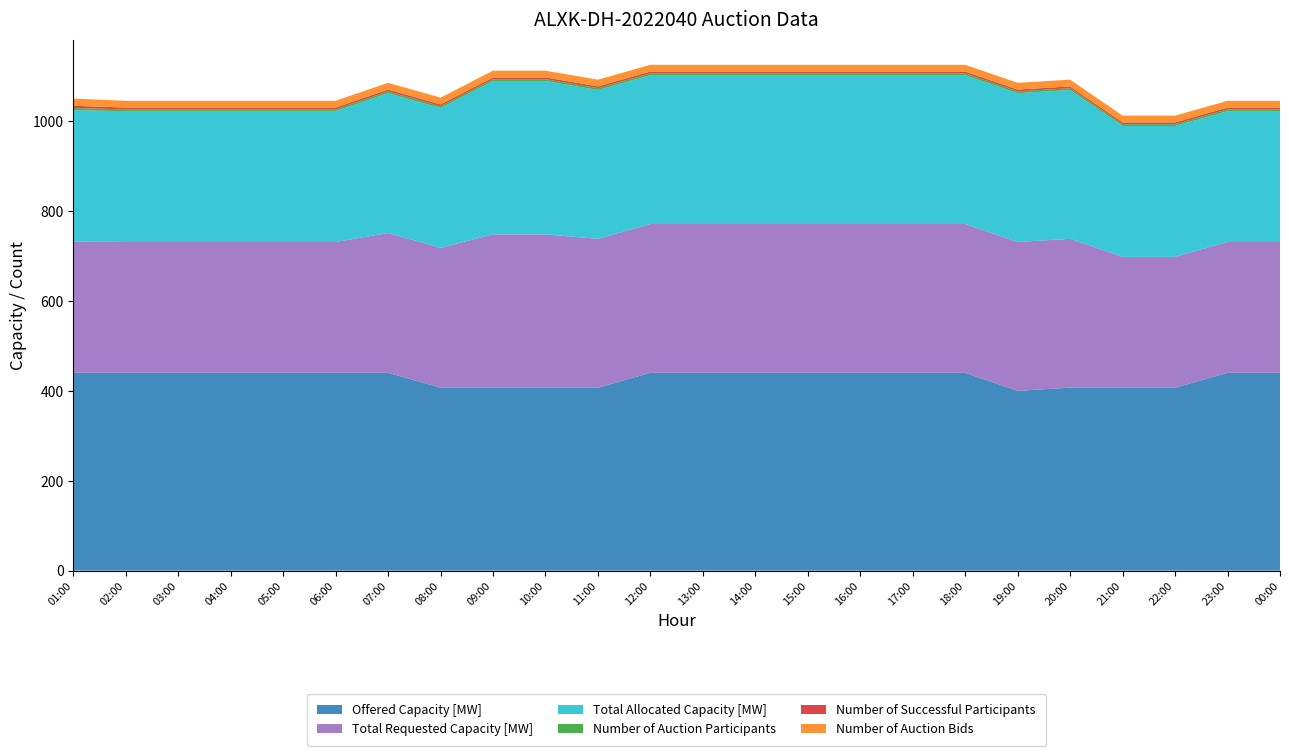

Reading right to left, list all the values displayed in this chart.

Offered Capacity [MW]: 00:00=440	23:00=440	22:00=407	21:00=407	20:00=407	19:00=400	18:00=440	17:00=440	16:00=440	15:00=440	14:00=440	13:00=440	12:00=440	11:00=407	10:00=407	09:00=407	08:00=407	07:00=440	06:00=440	05:00=440	04:00=440	03:00=440	02:00=440	01:00=440
Total Requested Capacity [MW]: 00:00=291	23:00=291	22:00=291	21:00=291	20:00=331	19:00=331	18:00=331	17:00=331	16:00=331	15:00=331	14:00=331	13:00=331	12:00=331	11:00=331	10:00=341	09:00=341	08:00=311	07:00=311	06:00=291	05:00=291	04:00=291	03:00=291	02:00=291	01:00=292
Total Allocated Capacity [MW]: 00:00=291	23:00=291	22:00=291	21:00=291	20:00=331	19:00=331	18:00=331	17:00=331	16:00=331	15:00=331	14:00=331	13:00=331	12:00=331	11:00=331	10:00=341	09:00=341	08:00=311	07:00=311	06:00=291	05:00=291	04:00=291	03:00=291	02:00=291	01:00=292
Number of Auction Participants: 00:00=4	23:00=4	22:00=4	21:00=4	20:00=4	19:00=4	18:00=4	17:00=4	16:00=4	15:00=4	14:00=4	13:00=4	12:00=4	11:00=4	10:00=4	09:00=4	08:00=4	07:00=4	06:00=4	05:00=4	04:00=4	03:00=4	02:00=4	01:00=5
Number of Successful Participants: 00:00=4	23:00=4	22:00=4	21:00=4	20:00=4	19:00=4	18:00=4	17:00=4	16:00=4	15:00=4	14:00=4	13:00=4	12:00=4	11:00=4	10:00=4	09:00=4	08:00=4	07:00=4	06:00=4	05:00=4	04:00=4	03:00=4	02:00=4	01:00=5
Number of Auction Bids: 00:00=15	23:00=15	22:00=15	21:00=15	20:00=15	19:00=15	18:00=15	17:00=15	16:00=15	15:00=15	14:00=15	13:00=15	12:00=15	11:00=15	10:00=15	09:00=15	08:00=15	07:00=15	06:00=15	05:00=15	04:00=15	03:00=15	02:00=15	01:00=16